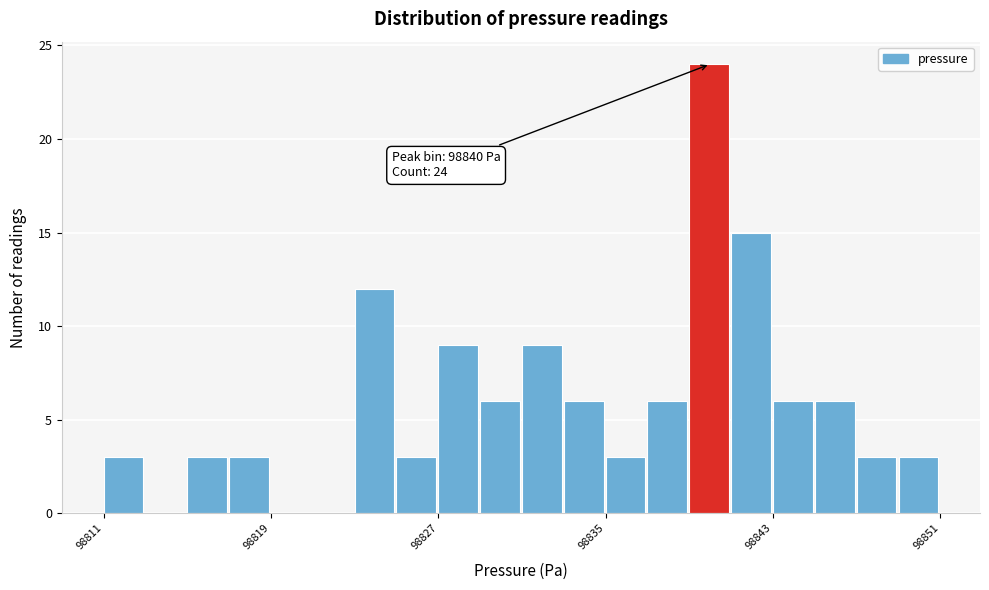

Read against the x-axis, roughly where is the centre of the tallest bar?

98840